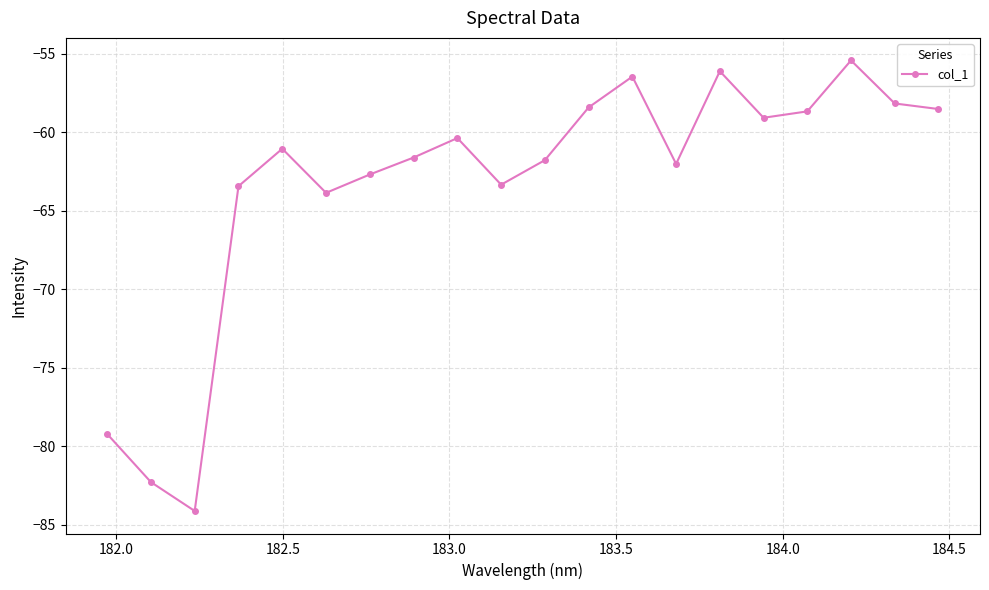

What is the difference between the maximum and minimum values?

28.7